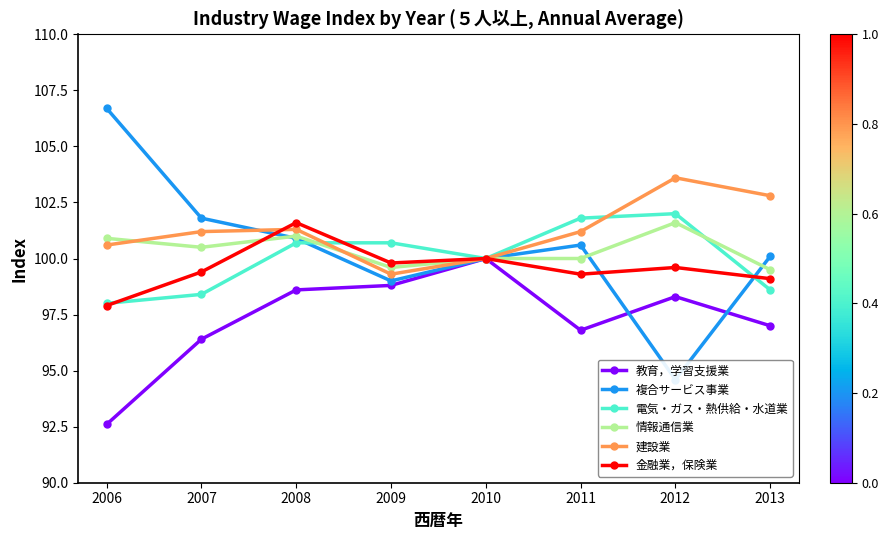

The 情報通信業 series shows 99.5 at 2013. True or false?

True